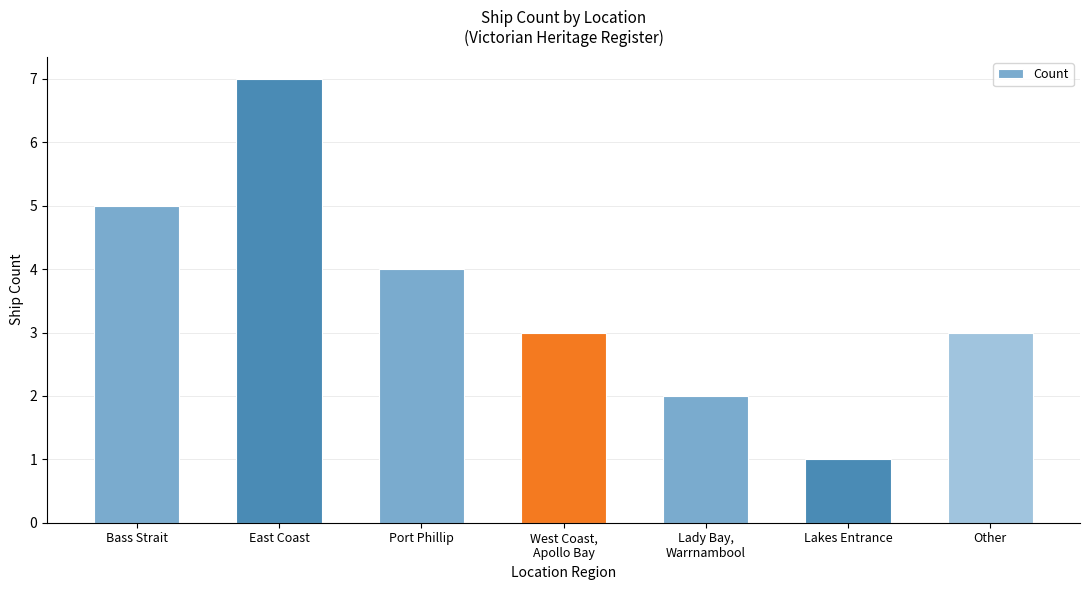

Count the number of data series in this chart.

1